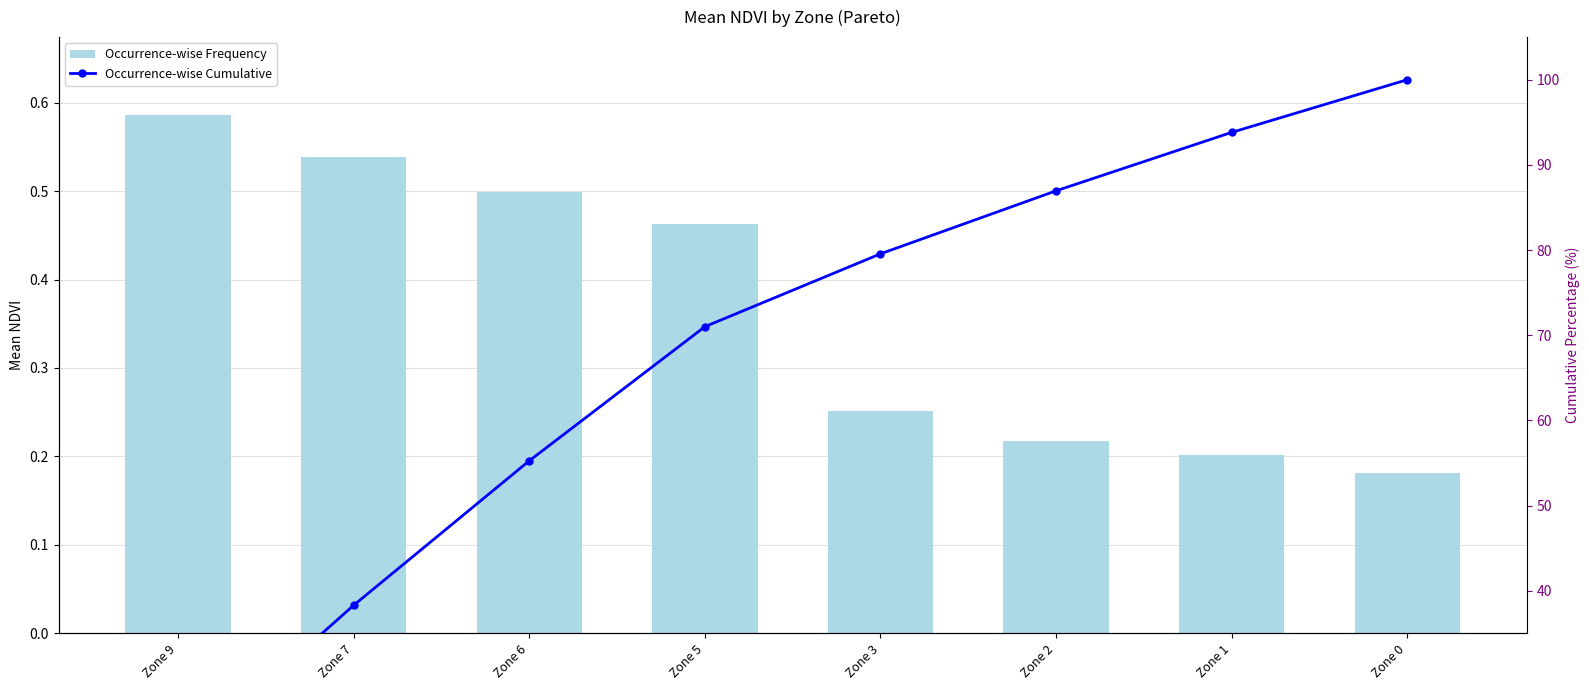

List the labels in order of Occurrence-wise Cumulative value, largest first.

Zone 0, Zone 1, Zone 2, Zone 3, Zone 5, Zone 6, Zone 7, Zone 9